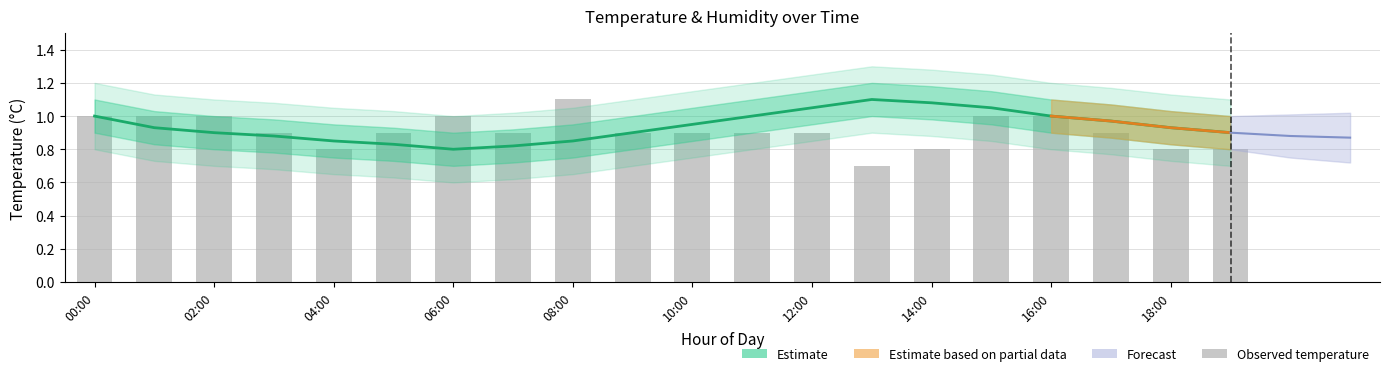

What is the smallest value displayed?

0.7